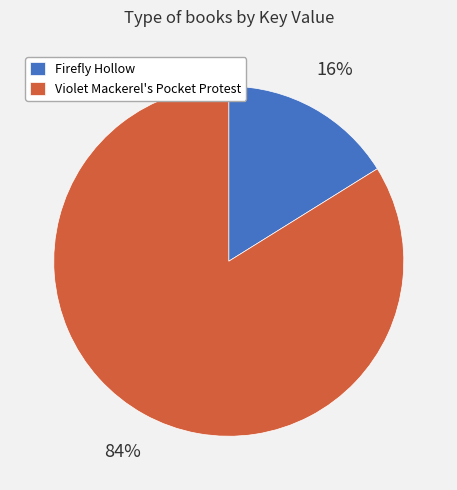

Is there a majority slice in this chart?

Yes